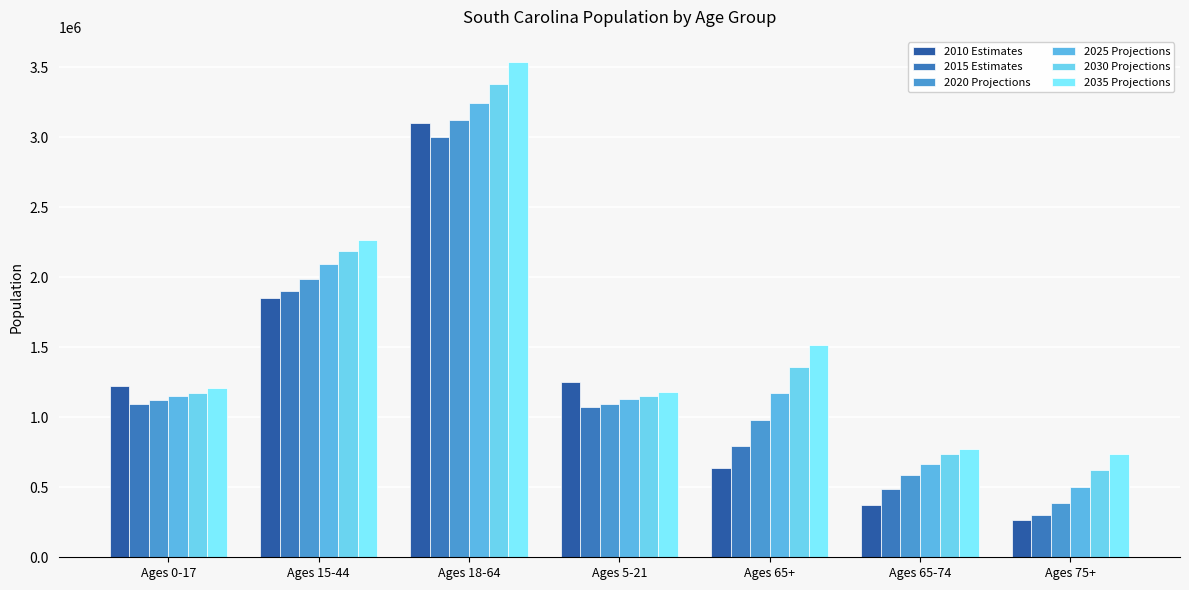

What is the total value across all series at Ages 65+?

6449963.1